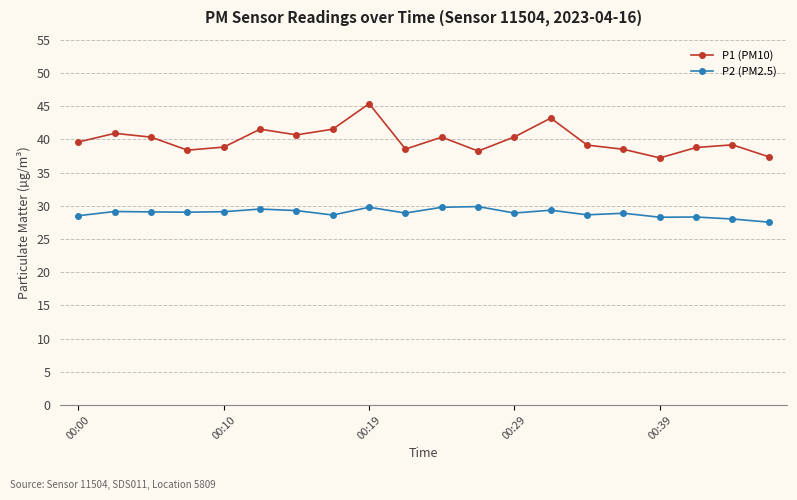

What is the value of the P1 (PM10) point at the 18th from the left?

38.8